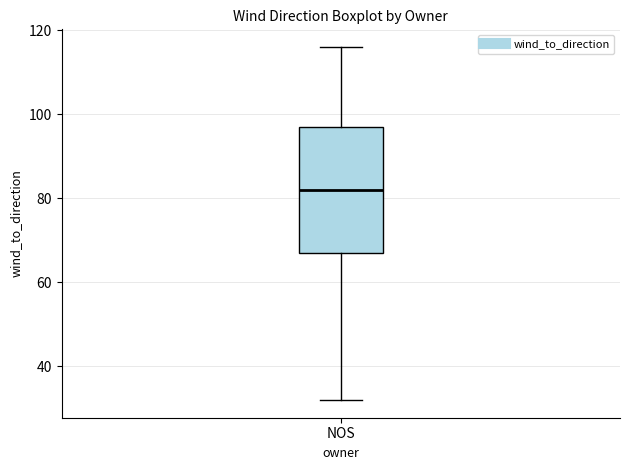

Transcribe this box plot: give where the median line is, the range the box spans, and where the two whiskers end, as read against the y-axis. The values are not printed on the chart, so give them approximately, as read against the axis.

median 82, box 68 to 98, whiskers 32 to 116